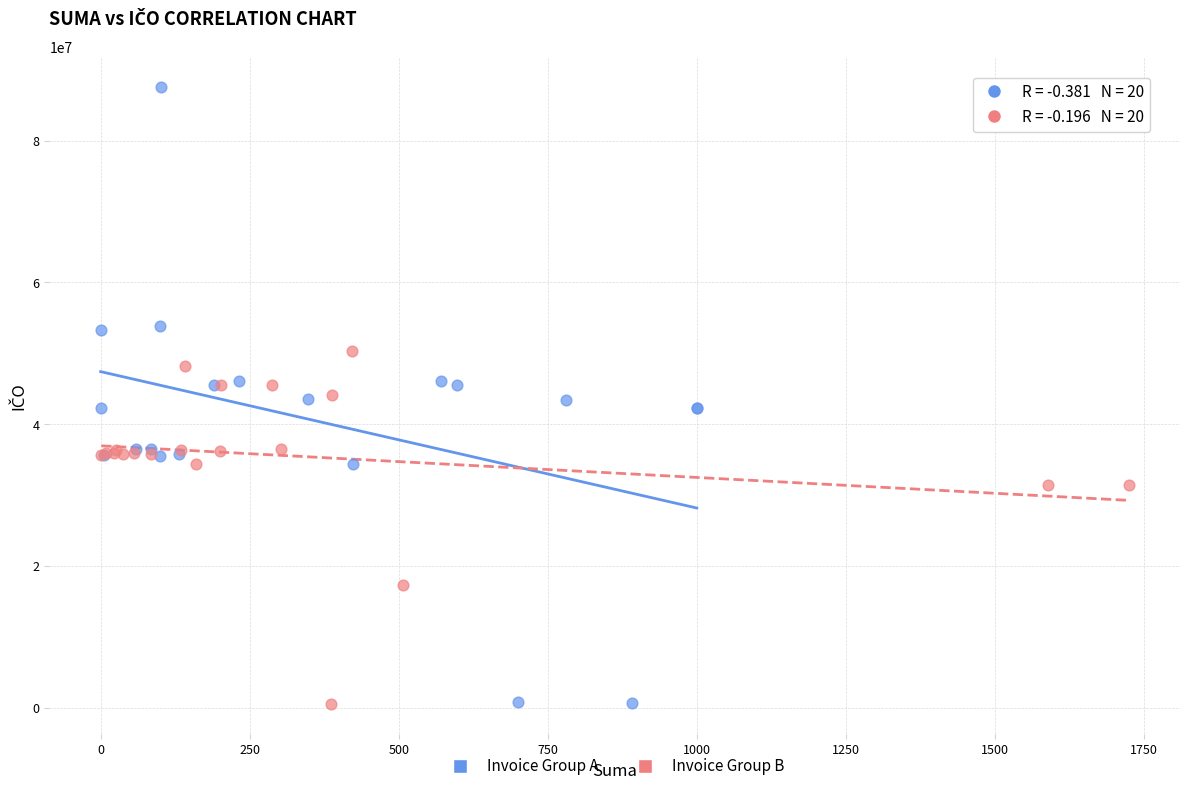

Which series contains the highest Y value?

Invoice Group A